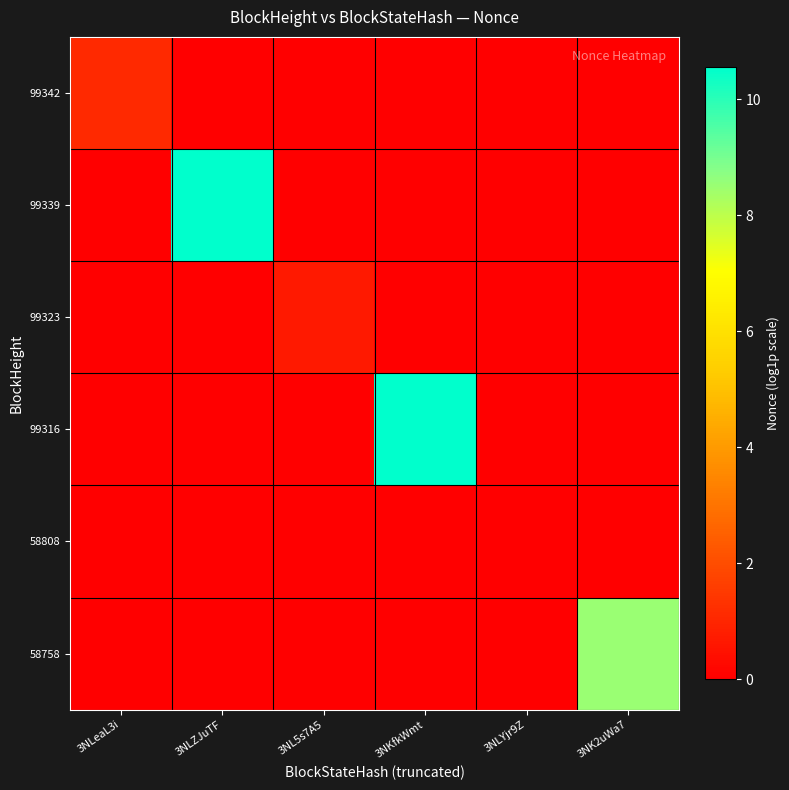

Reading left to right, list all the values displayed in this chart.

99342: 3NLeaL3i=1.1	3NLZJuTF=0.0	3NL5s7A5=0.0	3NKfkWmt=0.0	3NLYjr9Z=0.0	3NK2uWa7=0.0
99339: 3NLeaL3i=0.0	3NLZJuTF=10.6	3NL5s7A5=0.0	3NKfkWmt=0.0	3NLYjr9Z=0.0	3NK2uWa7=0.0
99323: 3NLeaL3i=0.0	3NLZJuTF=0.0	3NL5s7A5=0.7	3NKfkWmt=0.0	3NLYjr9Z=0.0	3NK2uWa7=0.0
99316: 3NLeaL3i=0.0	3NLZJuTF=0.0	3NL5s7A5=0.0	3NKfkWmt=10.6	3NLYjr9Z=0.0	3NK2uWa7=0.0
58808: 3NLeaL3i=0.0	3NLZJuTF=0.0	3NL5s7A5=0.0	3NKfkWmt=0.0	3NLYjr9Z=0.0	3NK2uWa7=0.0
58758: 3NLeaL3i=0.0	3NLZJuTF=0.0	3NL5s7A5=0.0	3NKfkWmt=0.0	3NLYjr9Z=0.0	3NK2uWa7=8.5